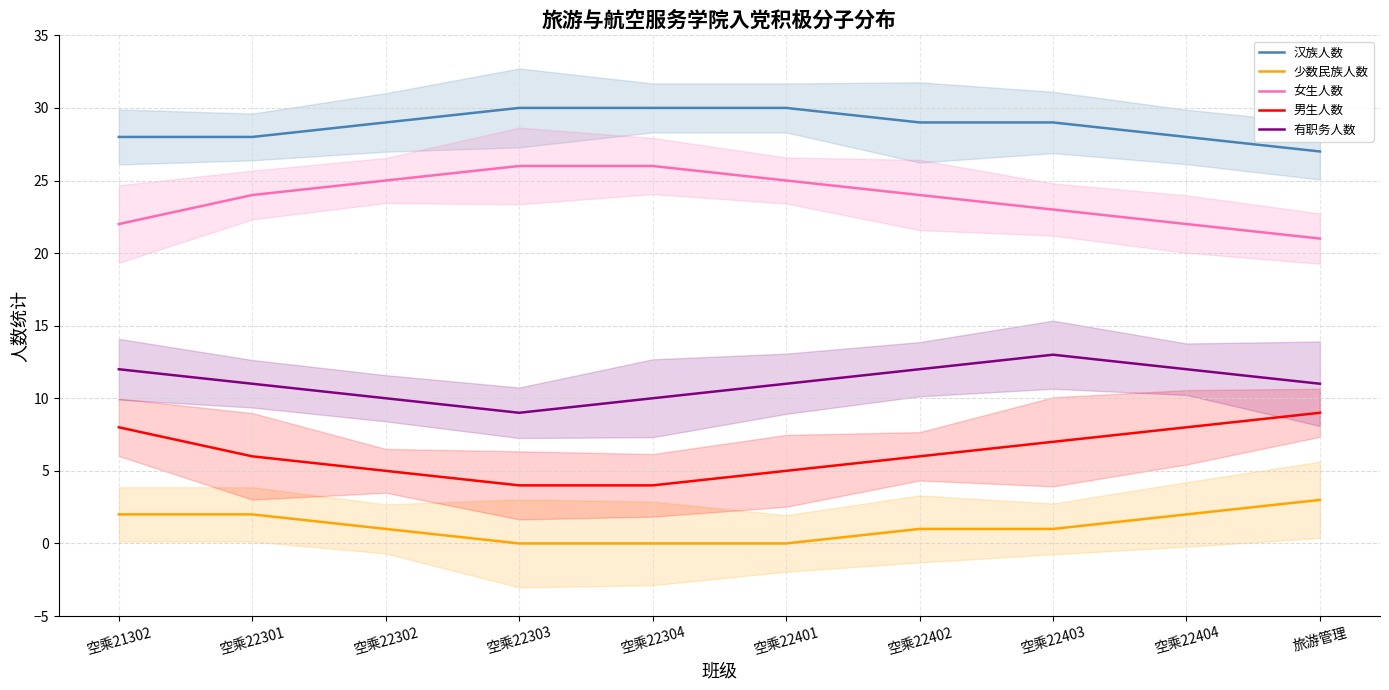

True or false: 汉族人数 and 有职务人数 cross at least once.

False